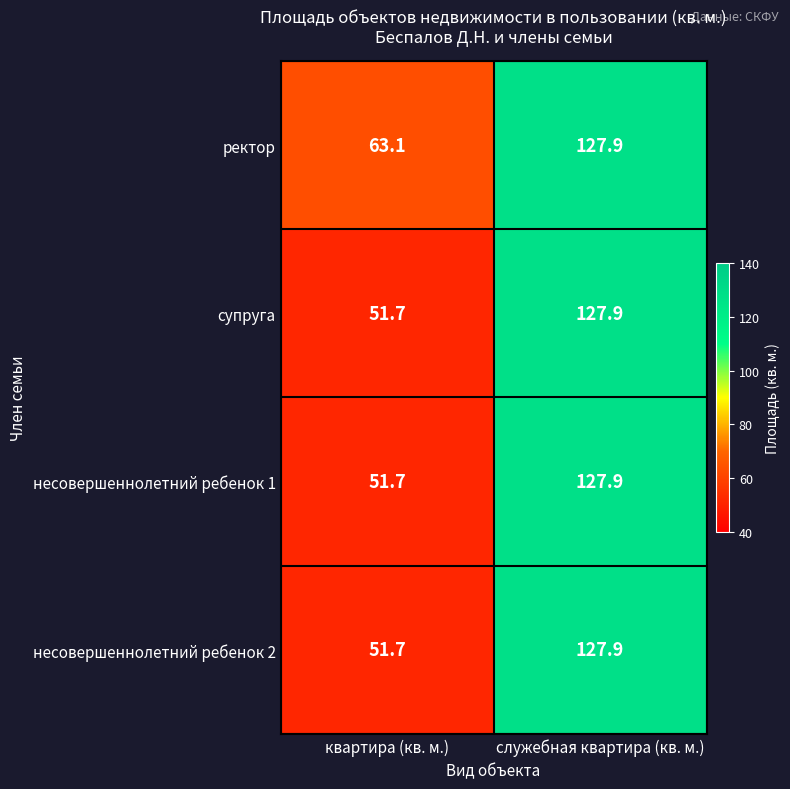

Reading left to right, extract all data points from this chart.

ректор: квартира (кв. м.)=63.1	служебная квартира (кв. м.)=127.9
супруга: квартира (кв. м.)=51.7	служебная квартира (кв. м.)=127.9
несовершеннолетний ребенок 1: квартира (кв. м.)=51.7	служебная квартира (кв. м.)=127.9
несовершеннолетний ребенок 2: квартира (кв. м.)=51.7	служебная квартира (кв. м.)=127.9